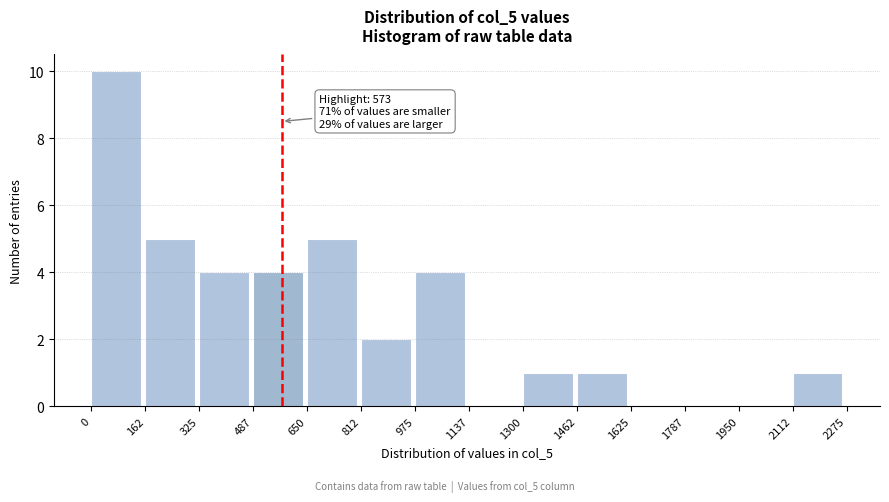

Which range on the x-axis has the tallest bar?

0 to 162